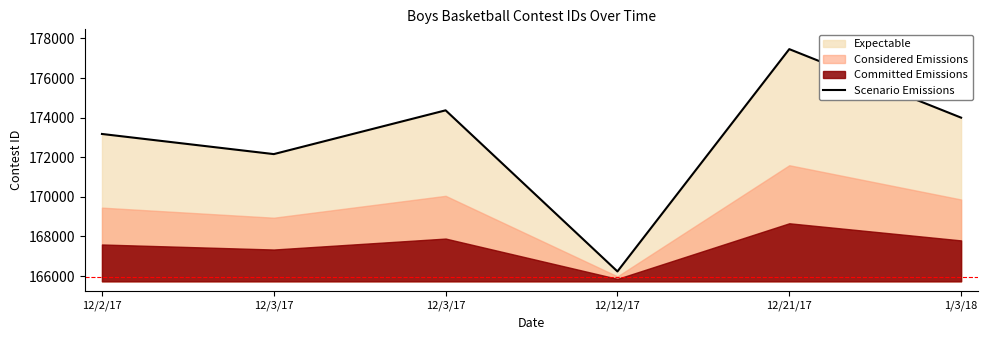

Where is the first local maximum?

12/3/17